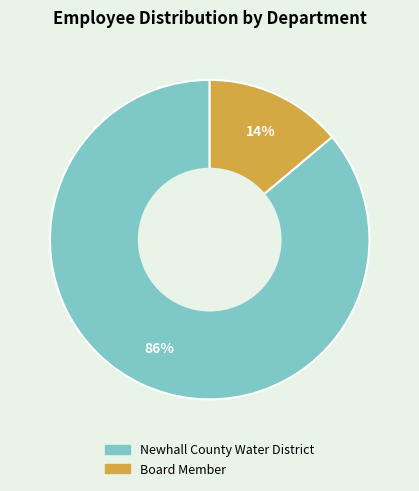

Is Board Member the majority of the pie?

No